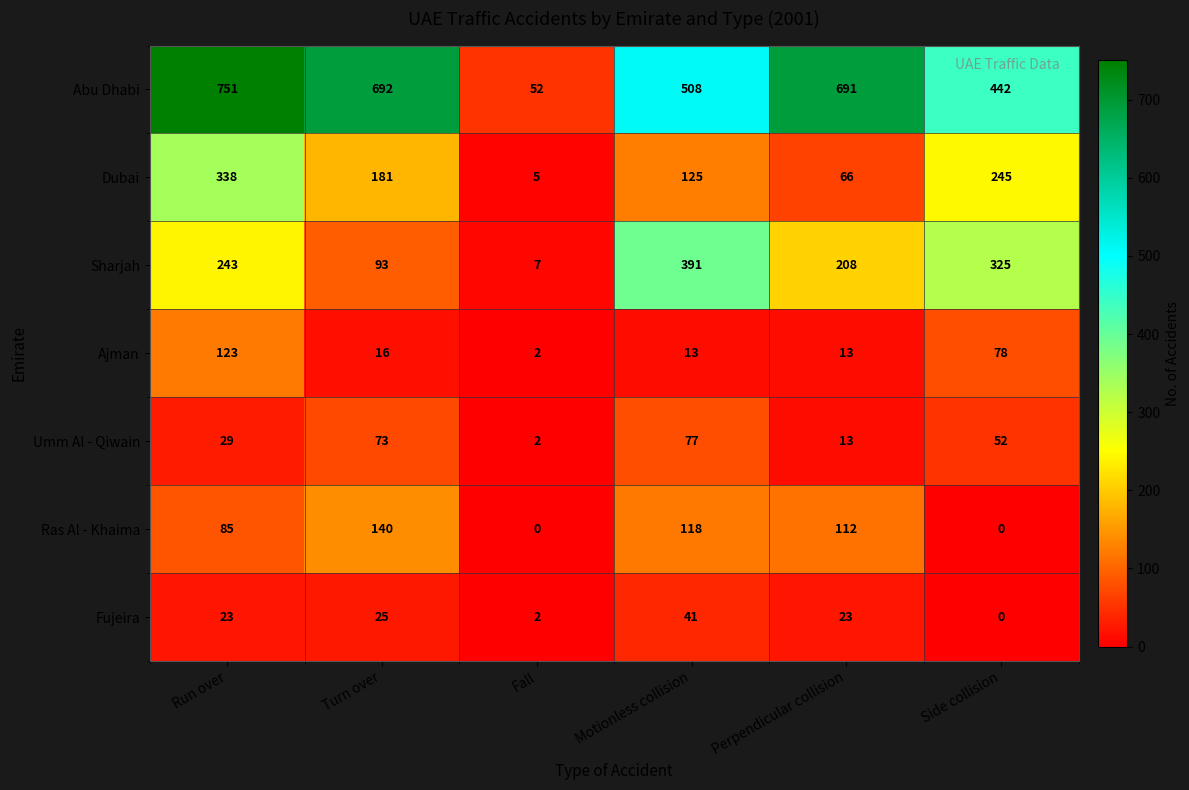

How many data points does each series have?

6